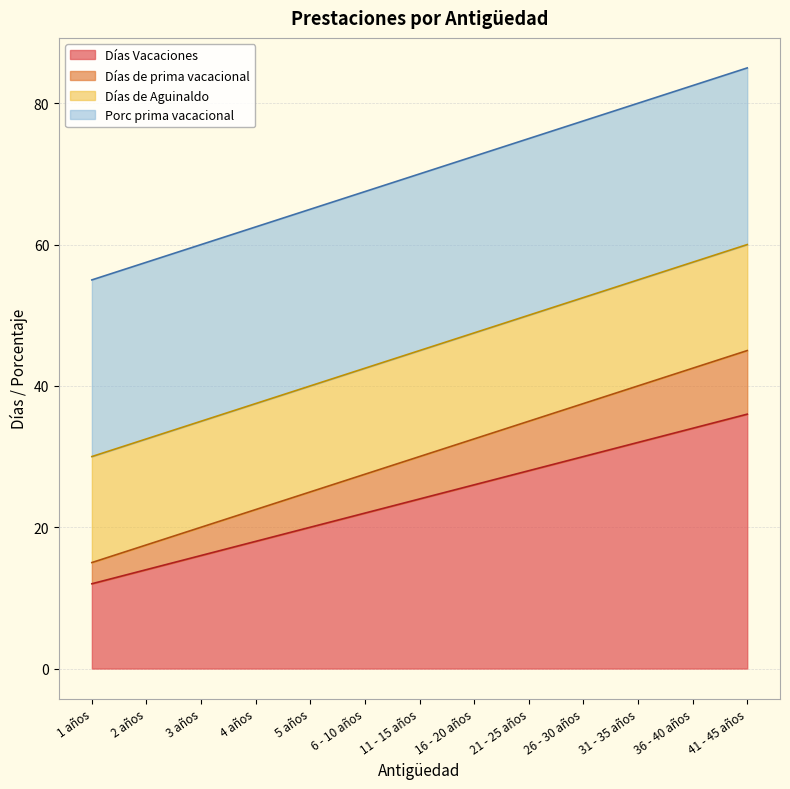

Which category has the lowest value in the Días Vacaciones series?

1 años